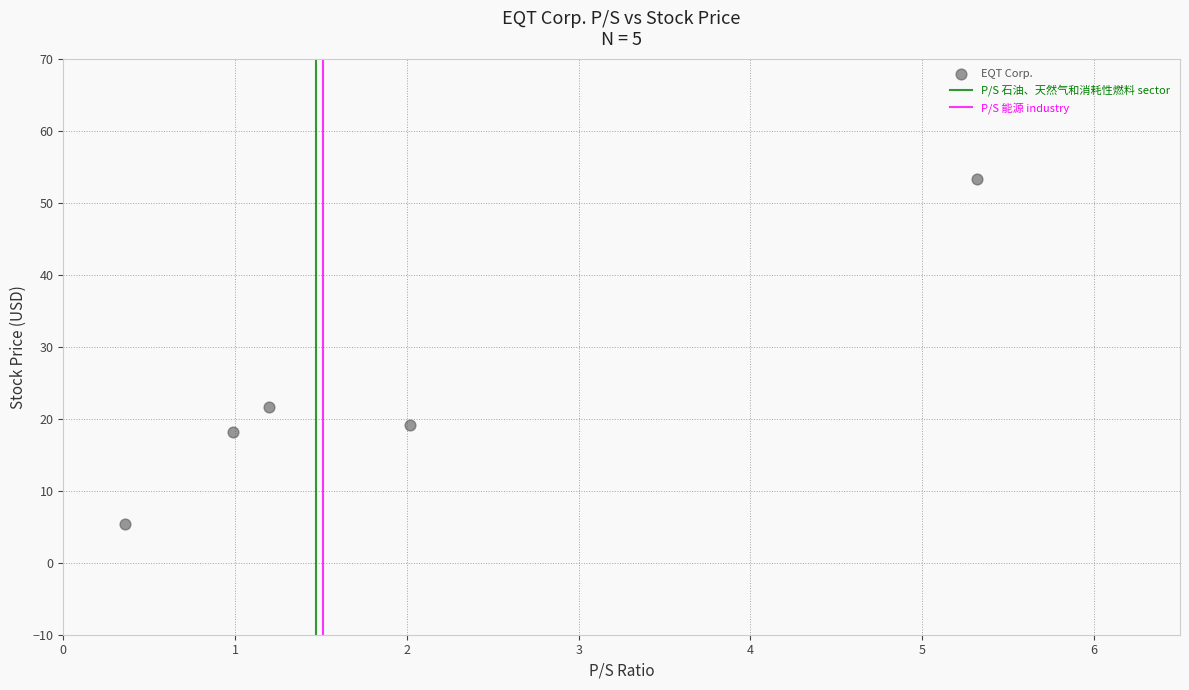

What is the average Y value?

23.6